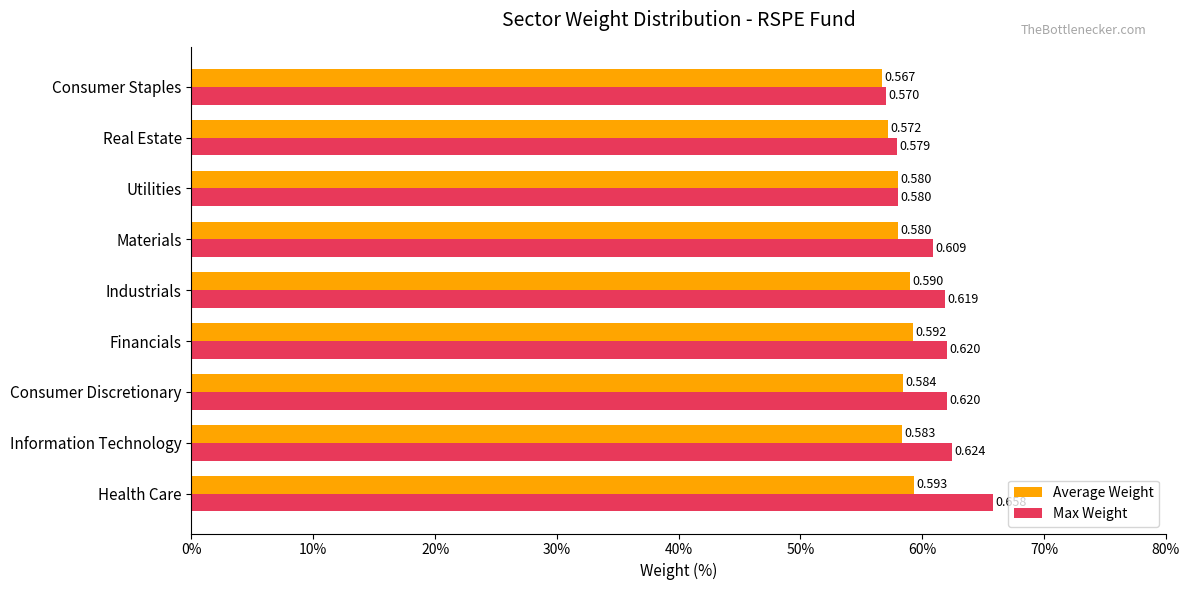

Rank the series by their average value, from lowest to highest.

Average Weight, Max Weight